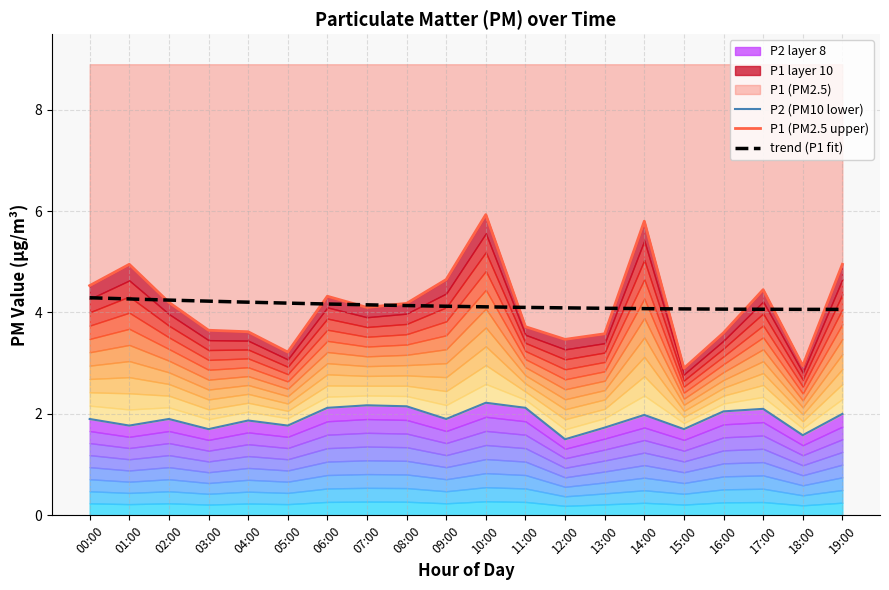

The P1 series shows 1.3 at 03:00. True or false?

False